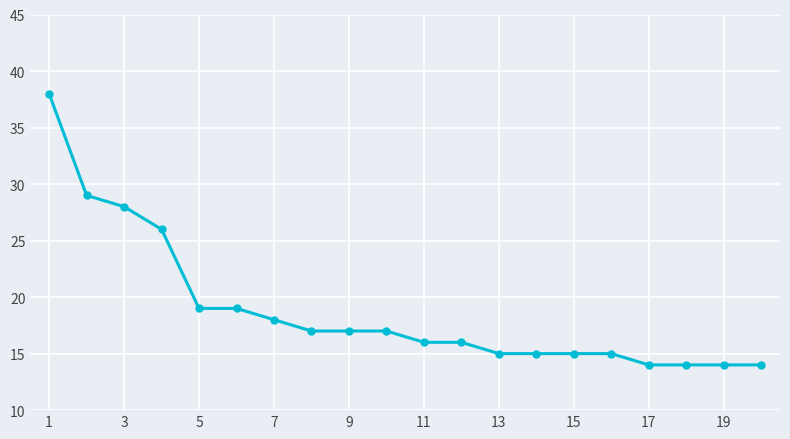

What is the smallest value displayed?

14